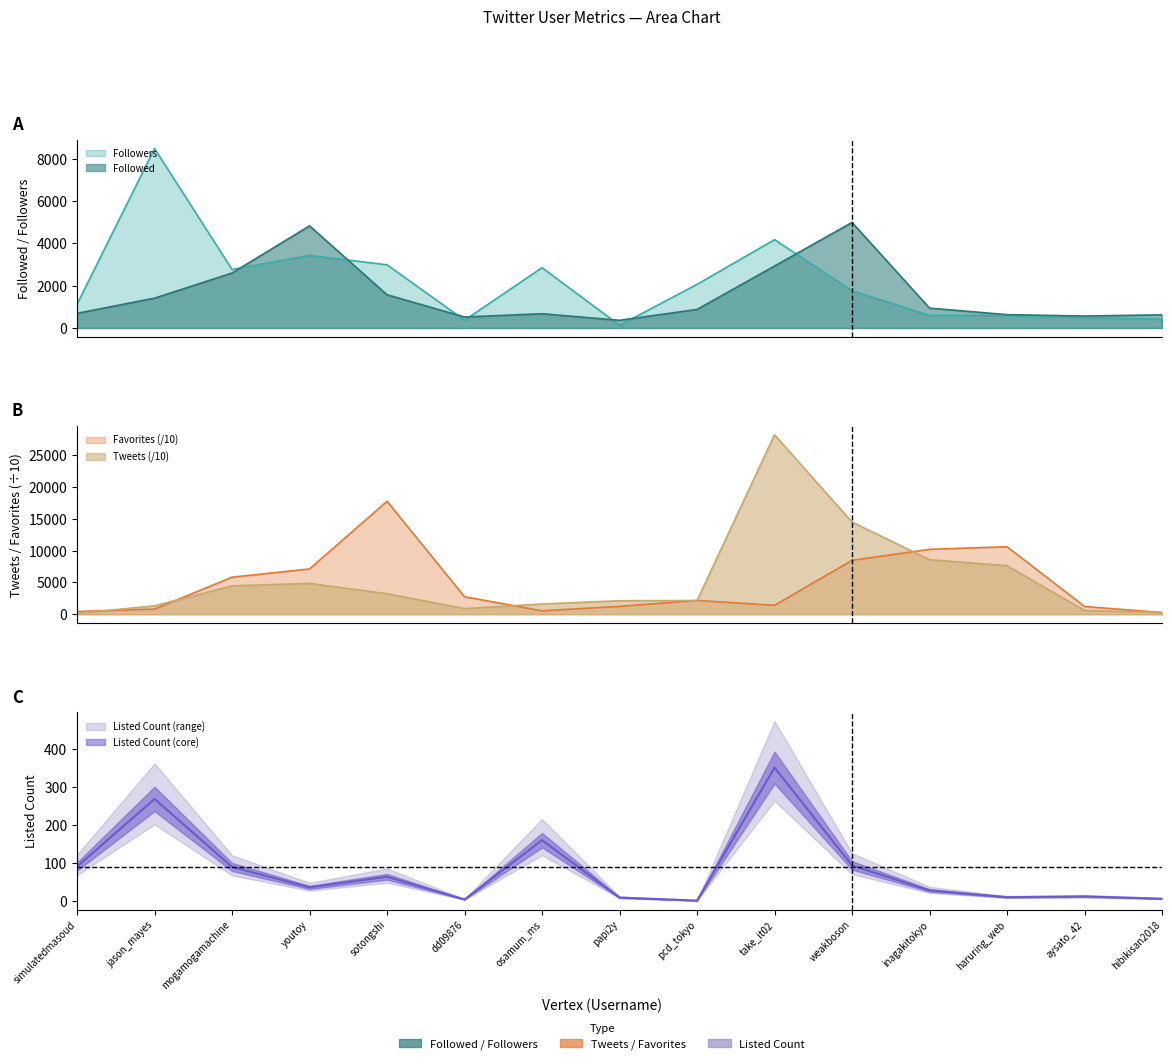

How many lines are shown in the chart?

5